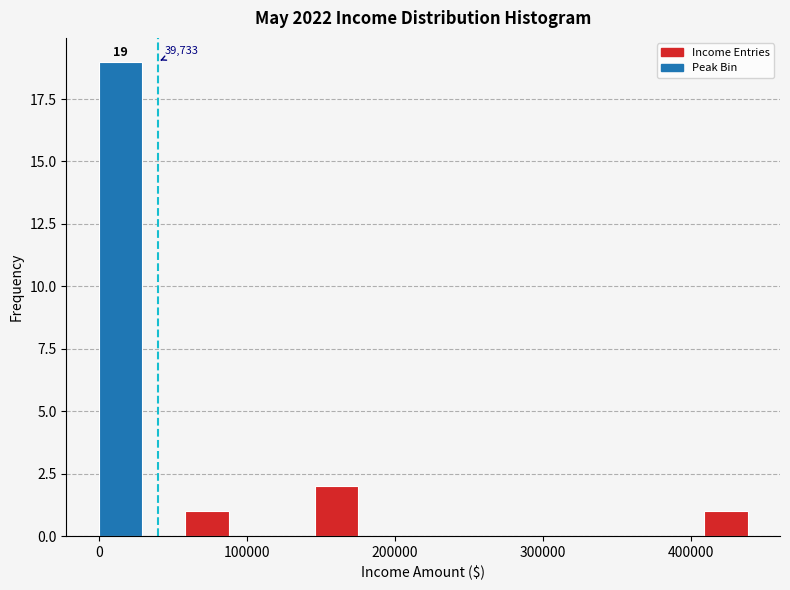

Read against the x-axis, roughly where is the centre of the tallest bar?

10000